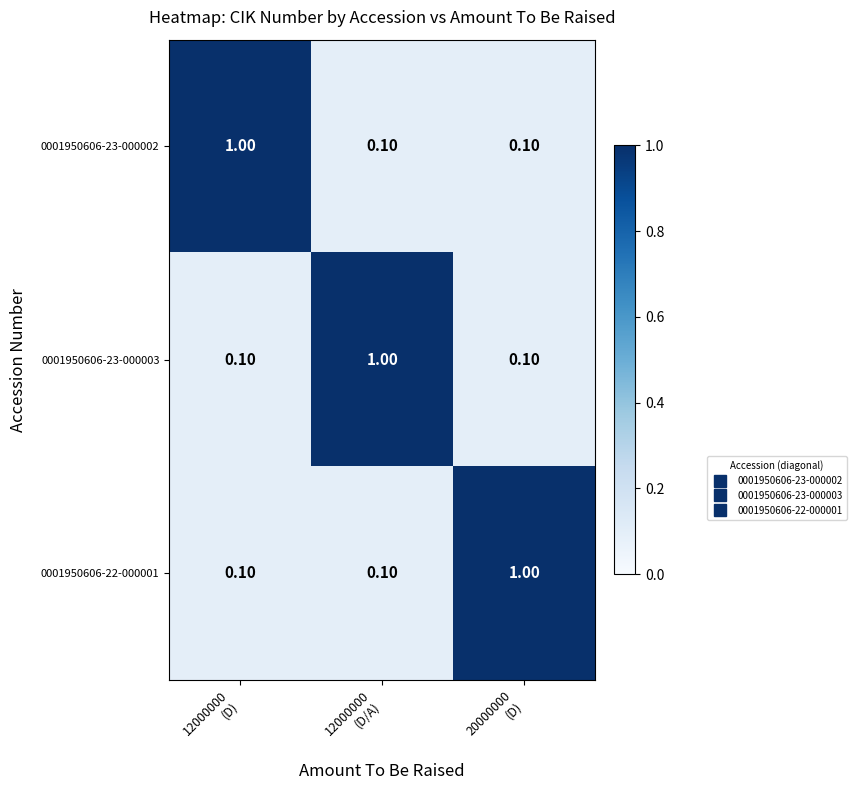

At how many categories does at least one series exceed 0?

3